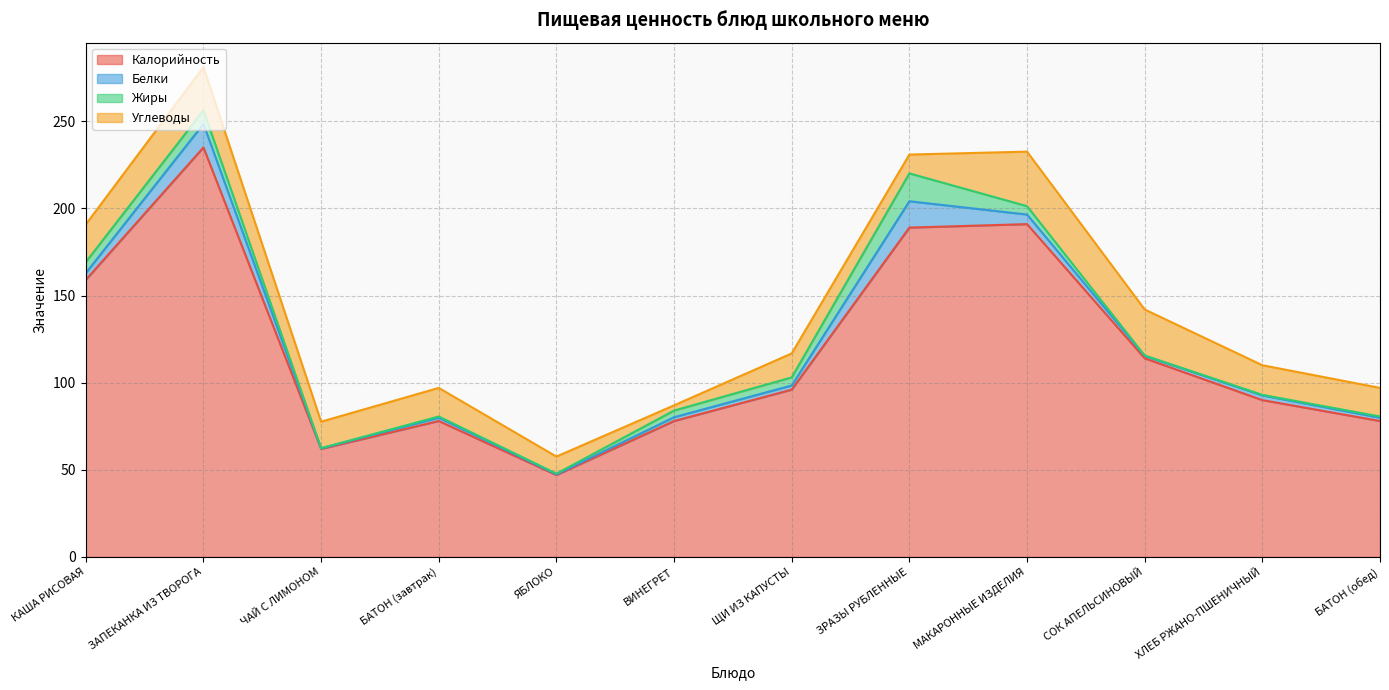

True or false: Белки and Углеводы intersect in this chart.

True